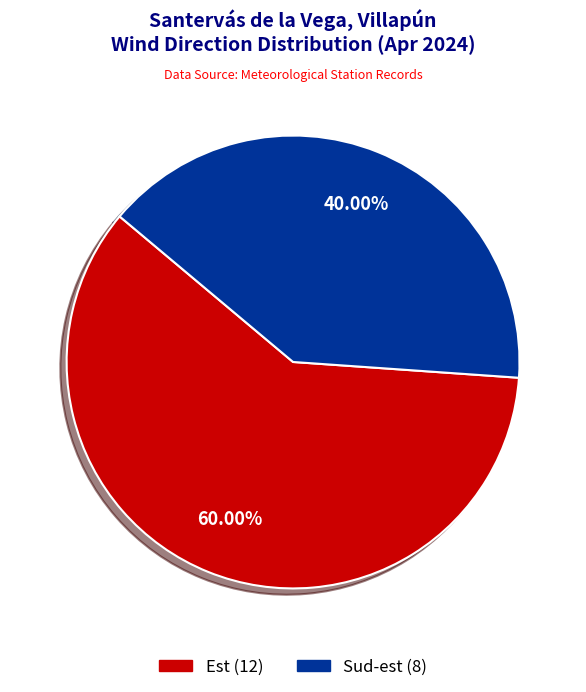

To the nearest percent, what is the average slice percentage?

50%